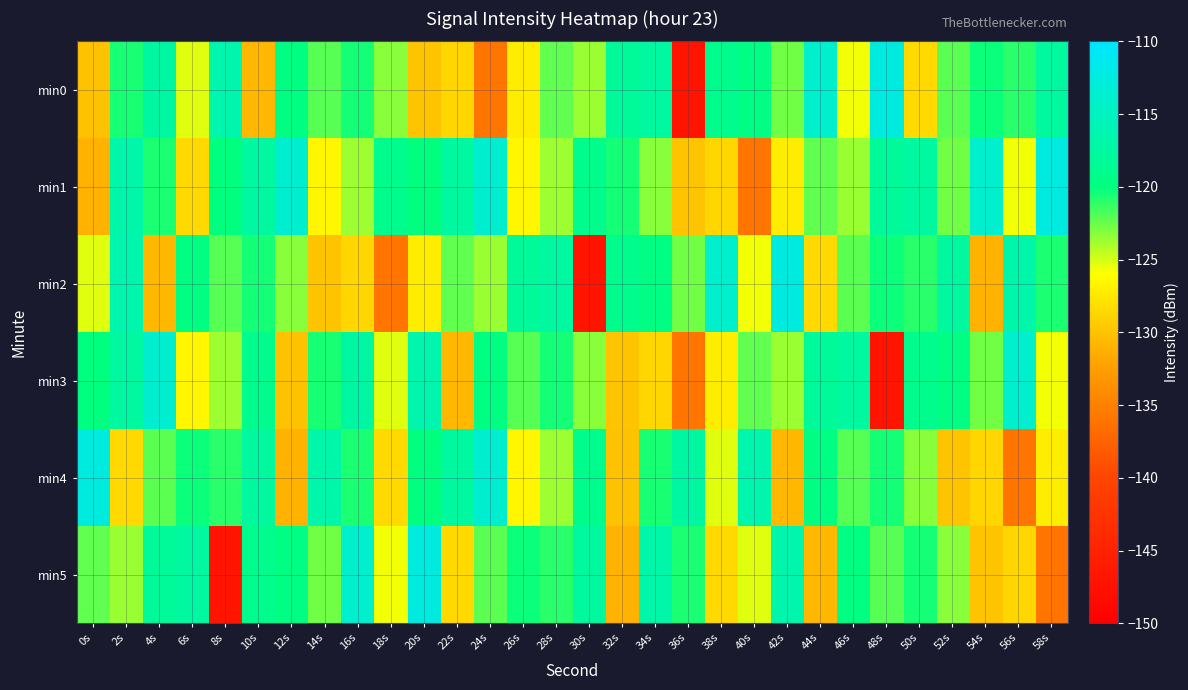

Which has a higher value, 46s or 14s?

14s